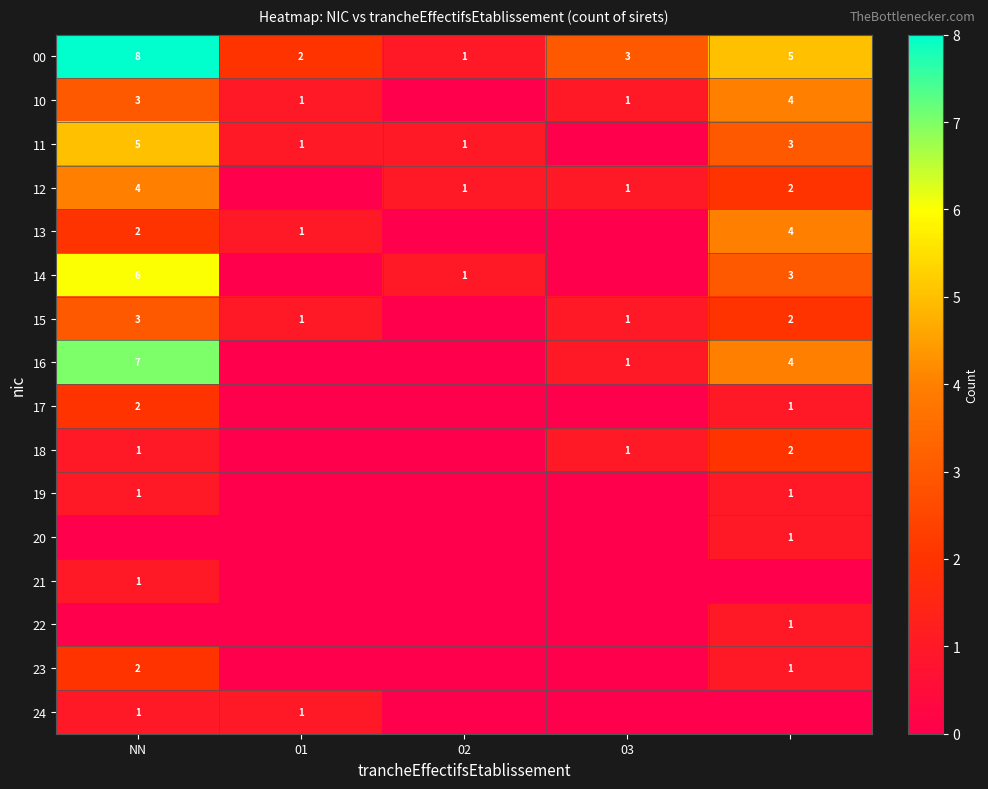

Is it true that 15 equals 5 at NN?

False